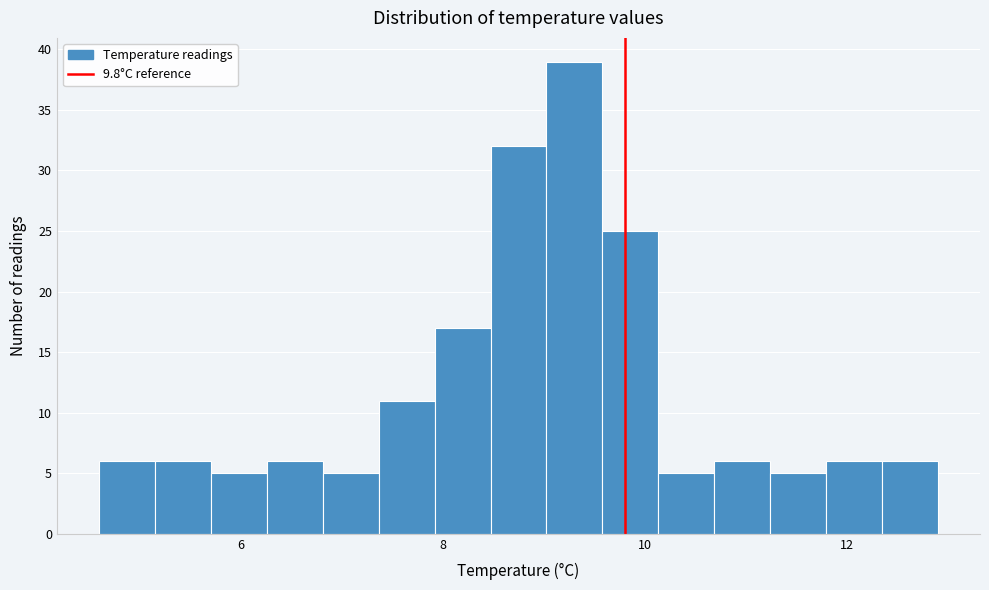

Read against the x-axis, roughly where is the centre of the tallest bar?

9.4